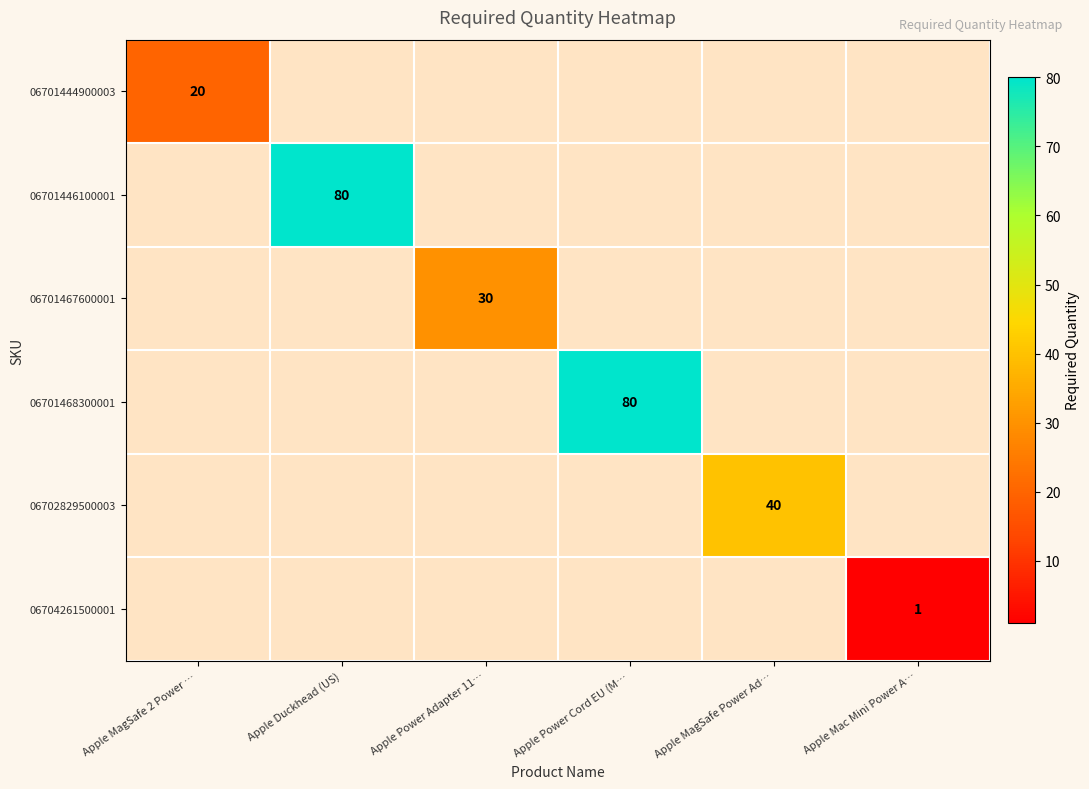

The value of 06702829500003 at Apple Mac Mini Power A… is 0. True or false?

True